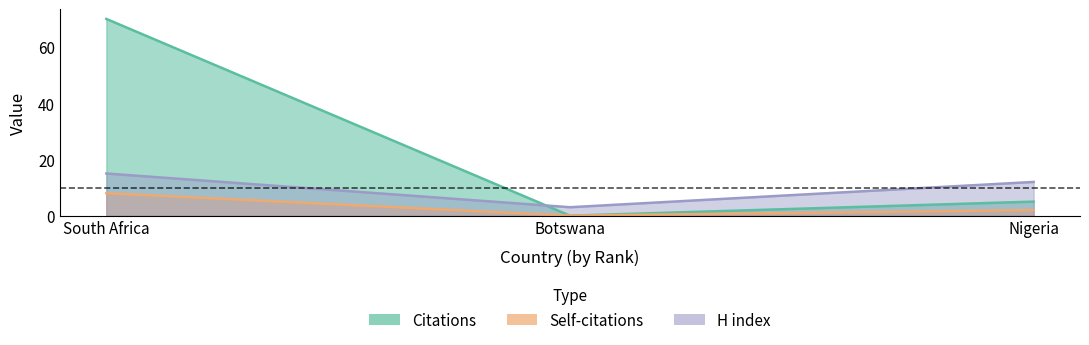

At which label does H index first exceed 12?

South Africa